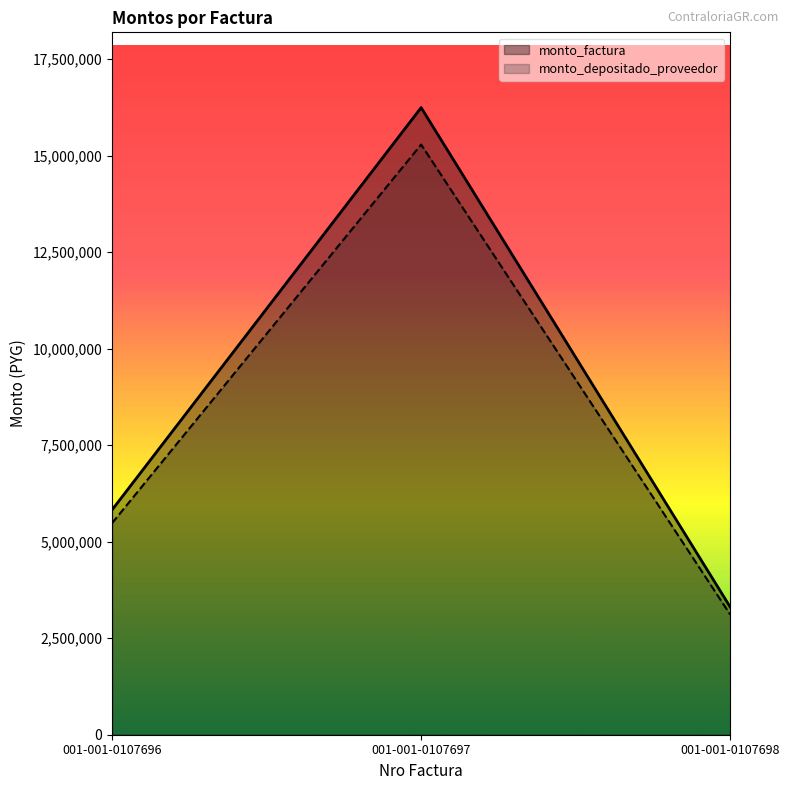

Does the chart have visible grid lines?

No